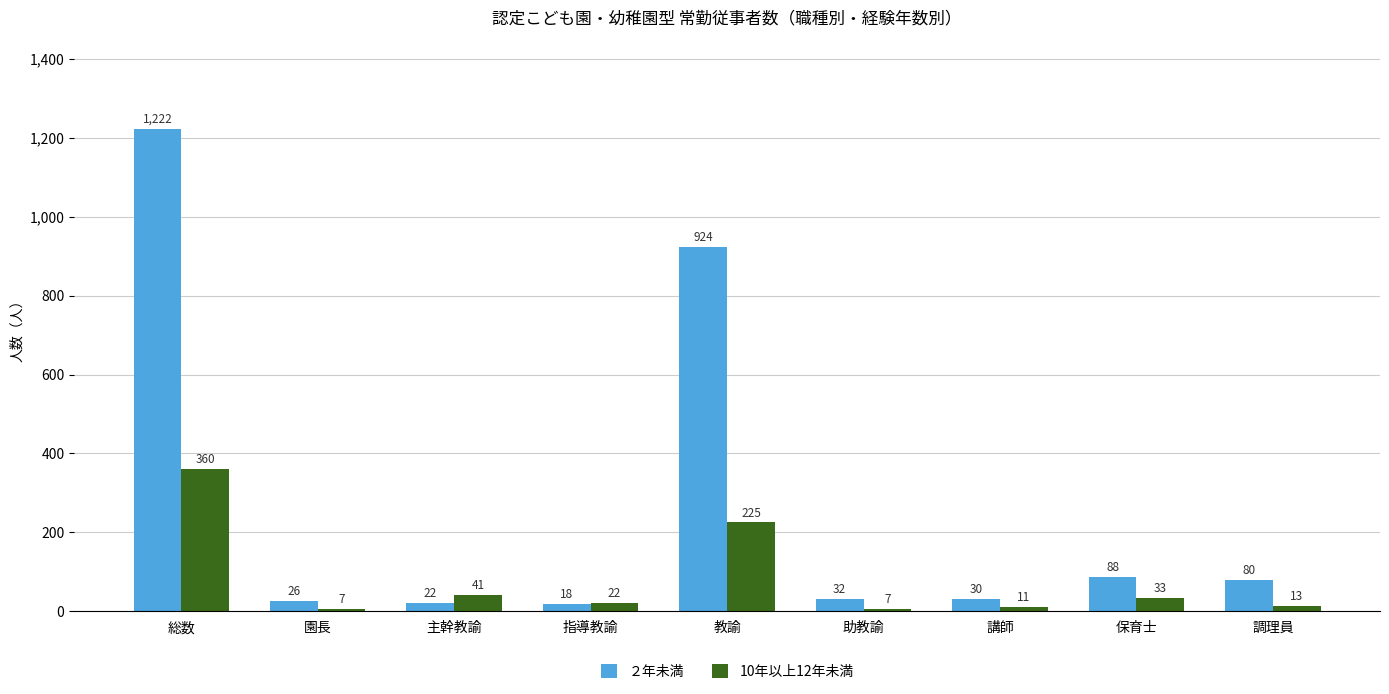

How many groups of bars are there?

9